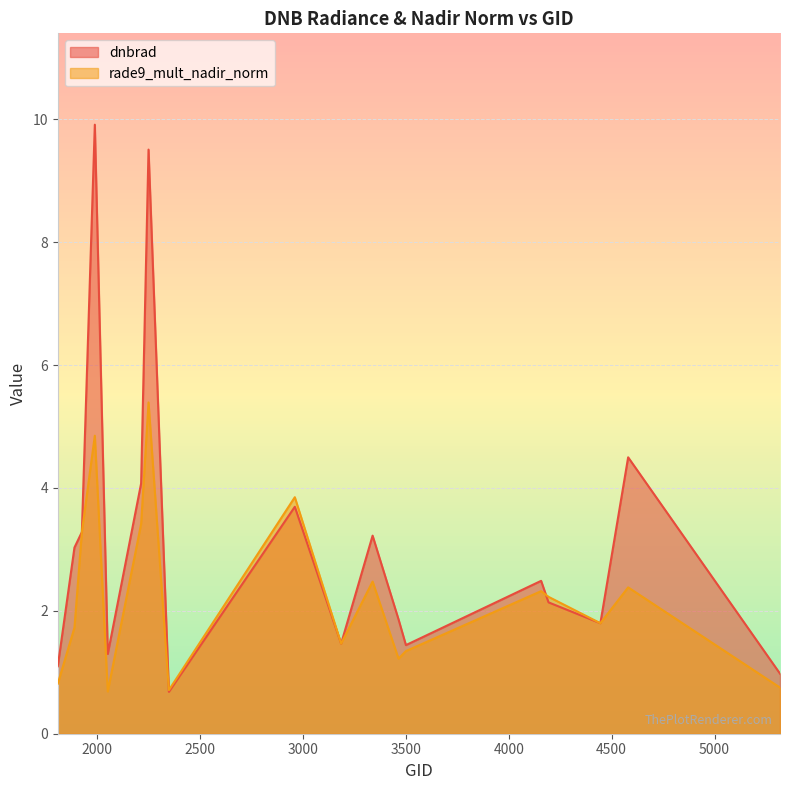

What is the value of the dnbrad point at the 8th from the left?

0.7